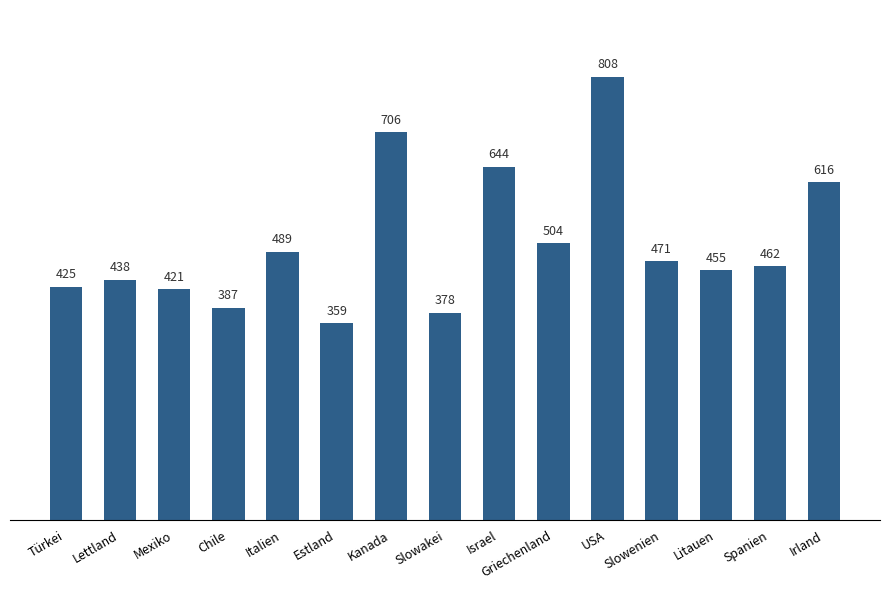

List the labels in order of value, smallest first.

Estland, Slowakei, Chile, Mexiko, Türkei, Lettland, Litauen, Spanien, Slowenien, Italien, Griechenland, Irland, Israel, Kanada, USA